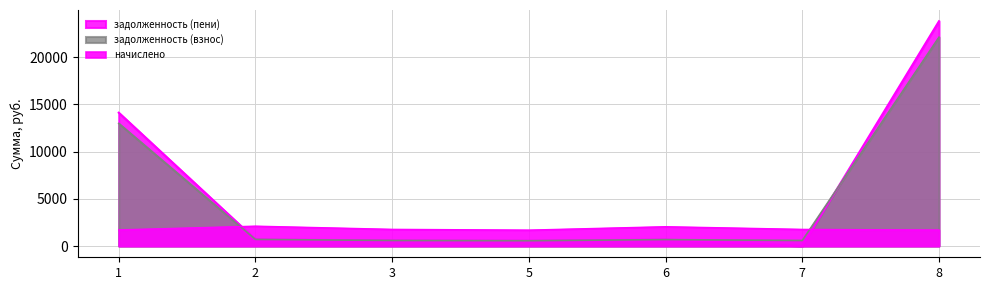

What is the difference between the highest and lowest values at 3?

1178.0